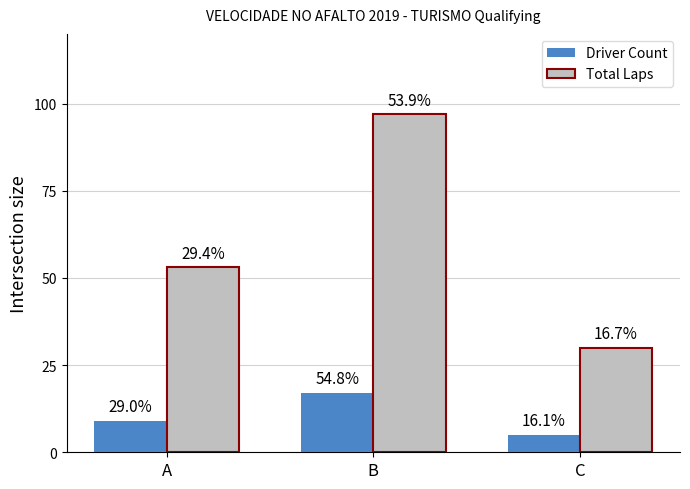

Rank the series at A from highest to lowest value.

Total Laps, Driver Count